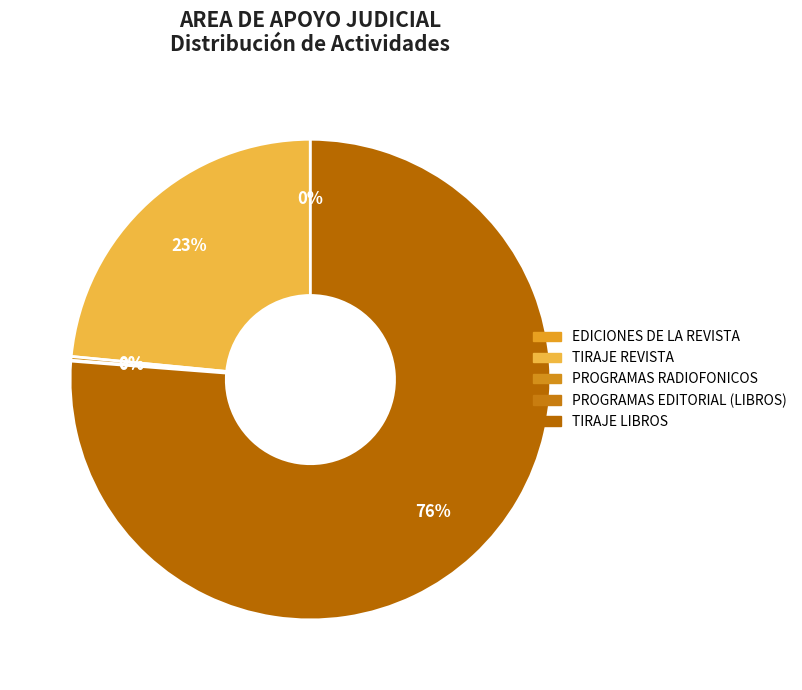

Which category has the biggest portion of the pie?

TIRAJE LIBROS